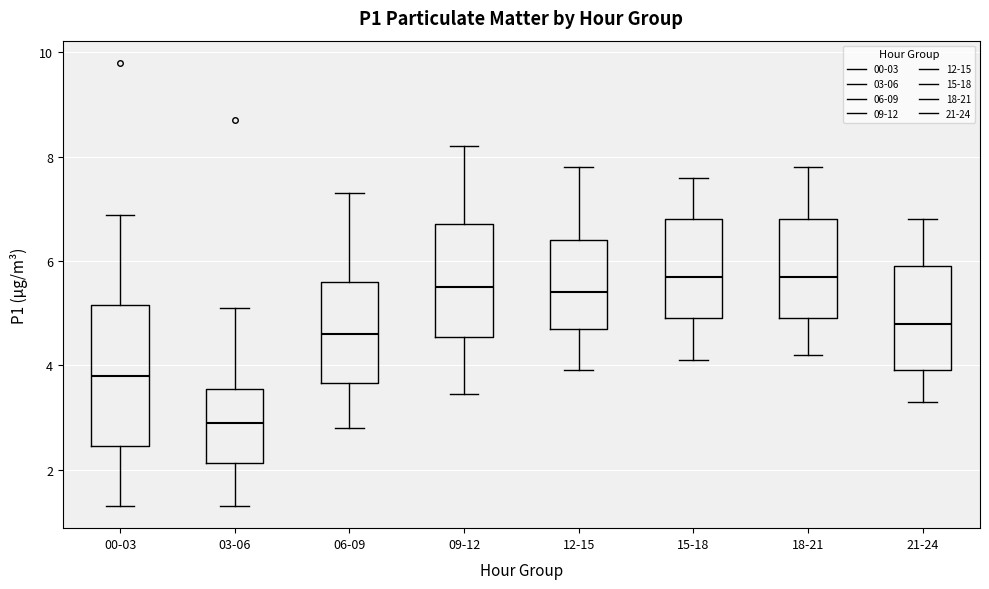

Reading left to right, read every box against the y-axis: the position of its median line, the range the box covers, and the ends of its whiskers. The values are not printed on the chart, so give them approximately, as read against the axis.

00-03: median 3.8, box 2.4 to 5.2, whiskers 1.4 to 6.8
03-06: median 3.0, box 2.2 to 3.6, whiskers 1.4 to 5.2
06-09: median 4.6, box 3.6 to 5.6, whiskers 2.8 to 7.4
09-12: median 5.6, box 4.6 to 6.8, whiskers 3.4 to 8.2
12-15: median 5.4, box 4.8 to 6.4, whiskers 4.0 to 7.8
15-18: median 5.8, box 5.0 to 6.8, whiskers 4.2 to 7.6
18-21: median 5.8, box 5.0 to 6.8, whiskers 4.2 to 7.8
21-24: median 4.8, box 4.0 to 6.0, whiskers 3.4 to 6.8